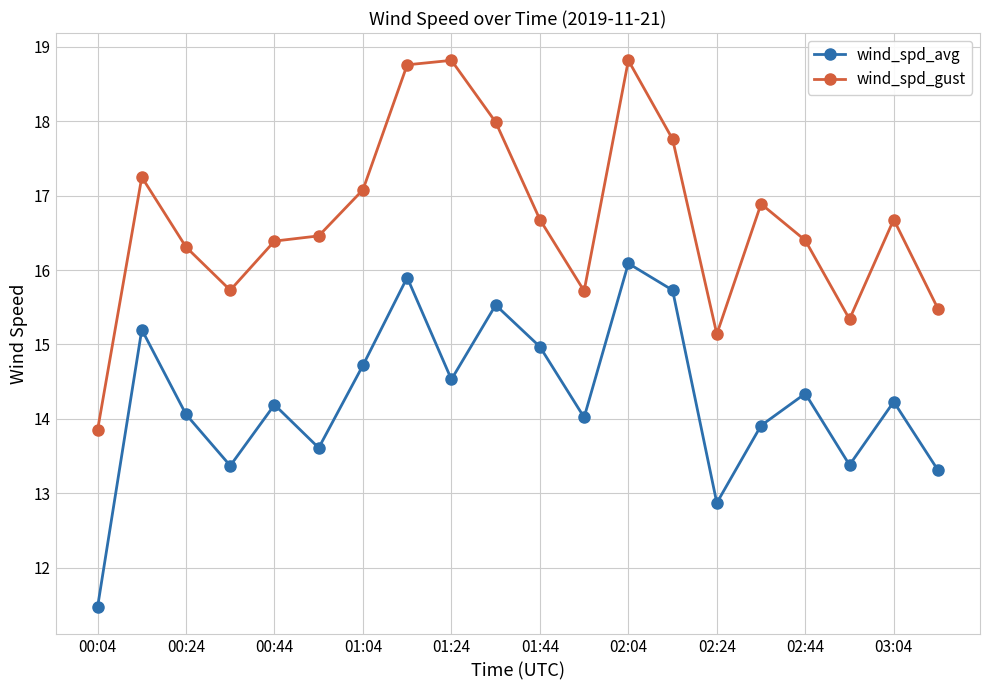

True or false: wind_spd_gust and wind_spd_avg cross at least once.

False